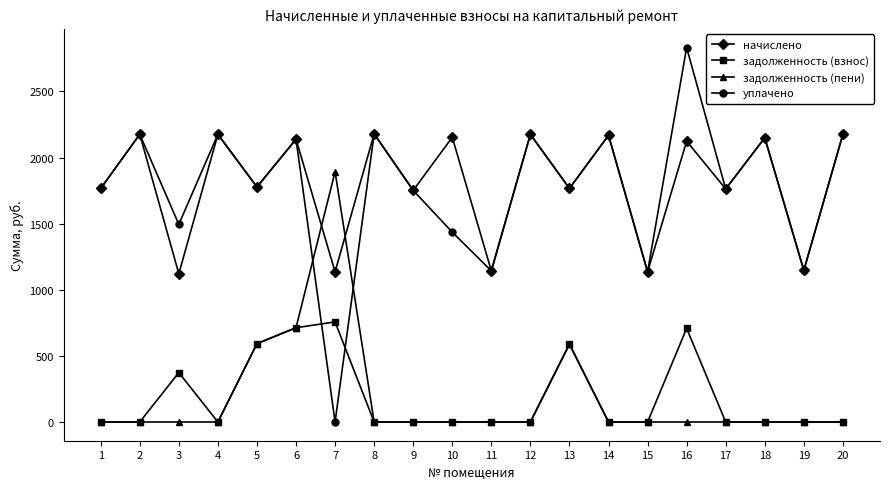

At how many categories does at least one series exceed 2087?

10